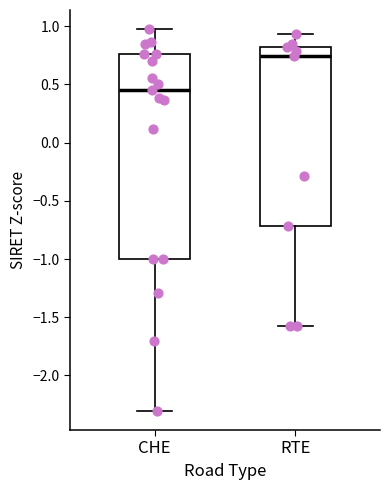

Which box's median line is the highest?

RTE